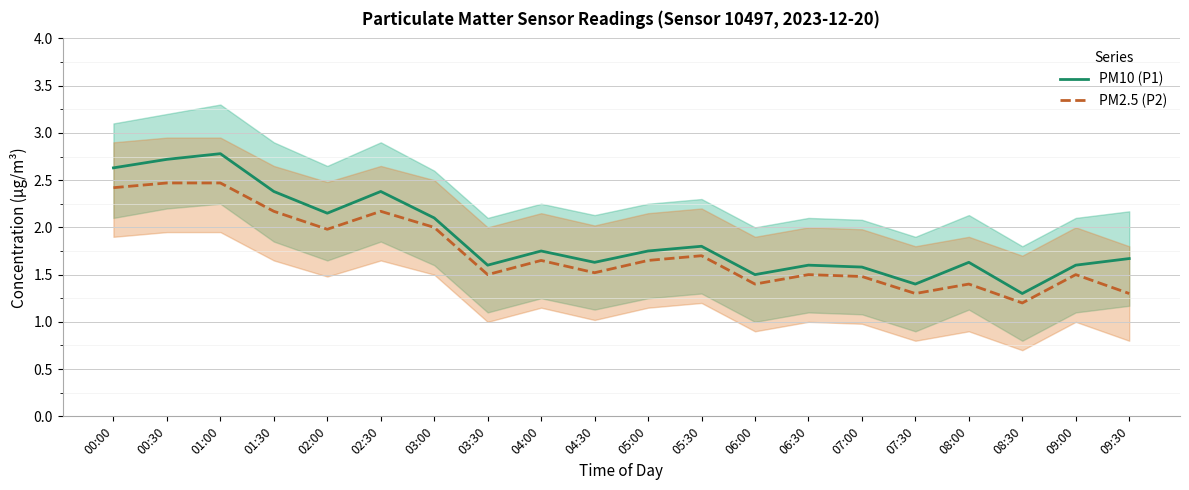

True or false: PM2.5 (P2) and PM10 (P1) cross at least once.

False